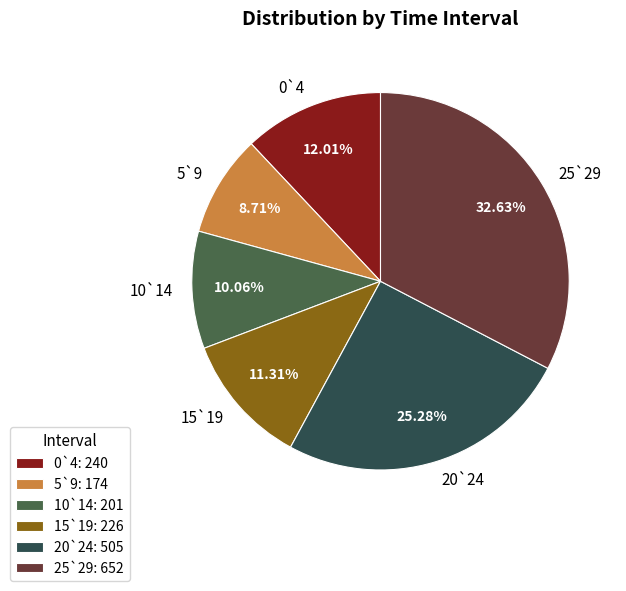

To the nearest percent, what percentage of the pie is 10`14?

10%